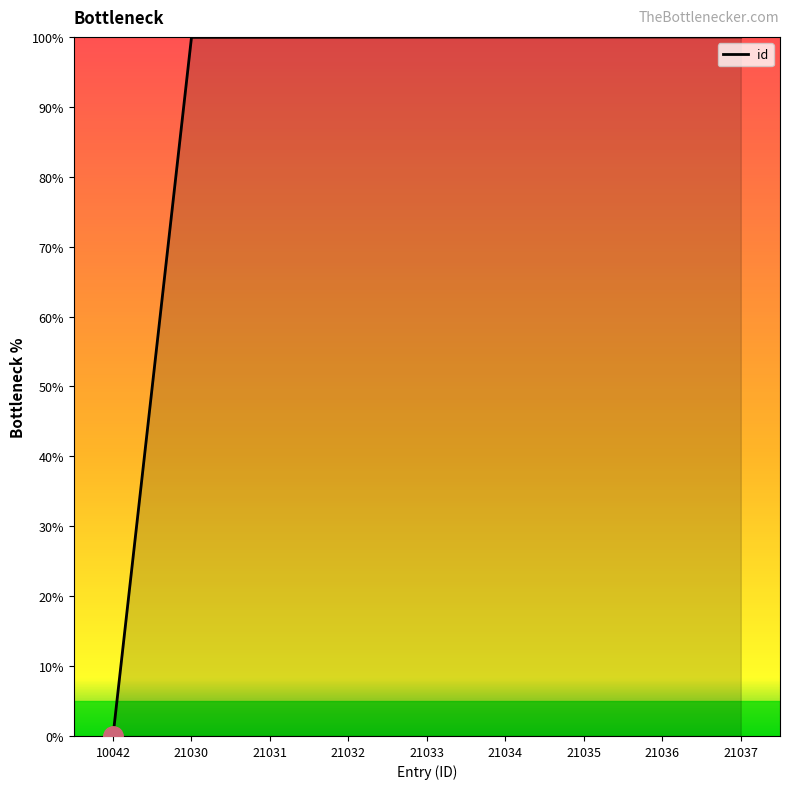

At which category does the chart reach its minimum across all series?

10042